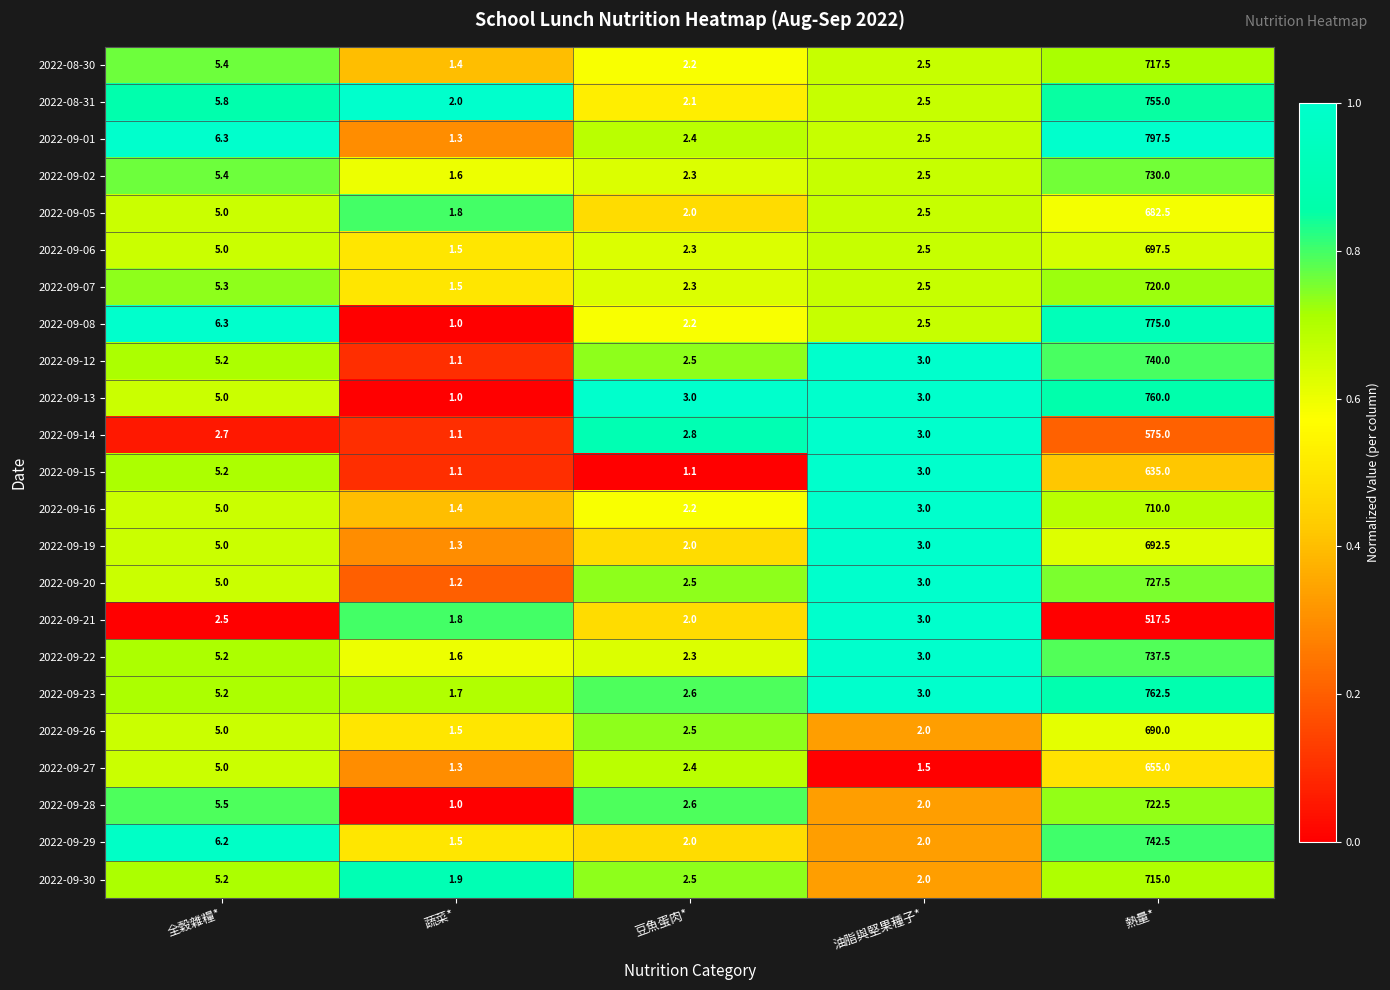

List the series in order of their peak value, lowest first.

2022-09-21, 2022-09-14, 2022-09-15, 2022-09-27, 2022-09-05, 2022-09-26, 2022-09-19, 2022-09-06, 2022-09-16, 2022-09-30, 2022-08-30, 2022-09-07, 2022-09-28, 2022-09-20, 2022-09-02, 2022-09-22, 2022-09-12, 2022-09-29, 2022-08-31, 2022-09-13, 2022-09-23, 2022-09-08, 2022-09-01